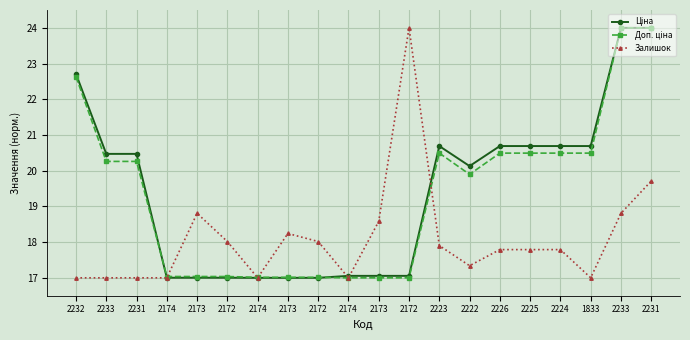

How many lines are shown in the chart?

3